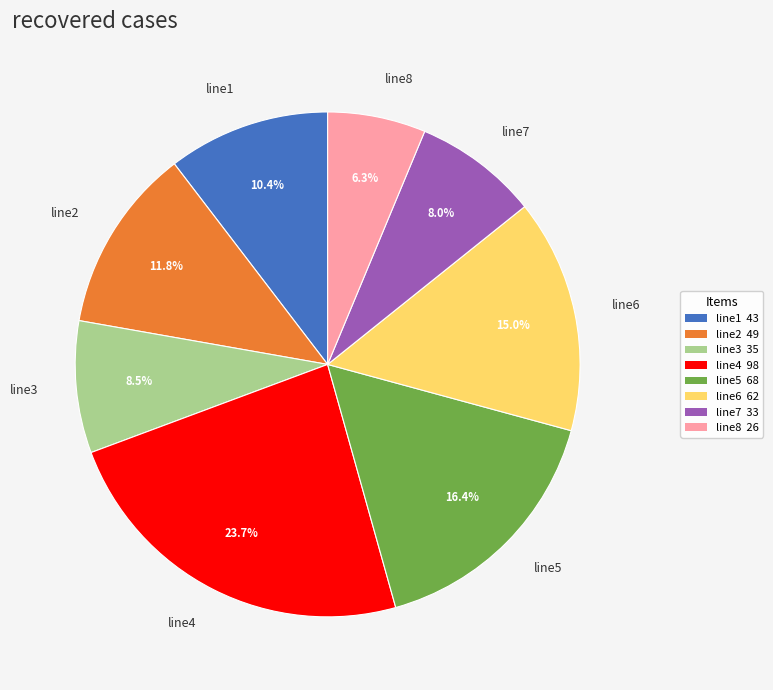

Count the number of slices in the pie.

8